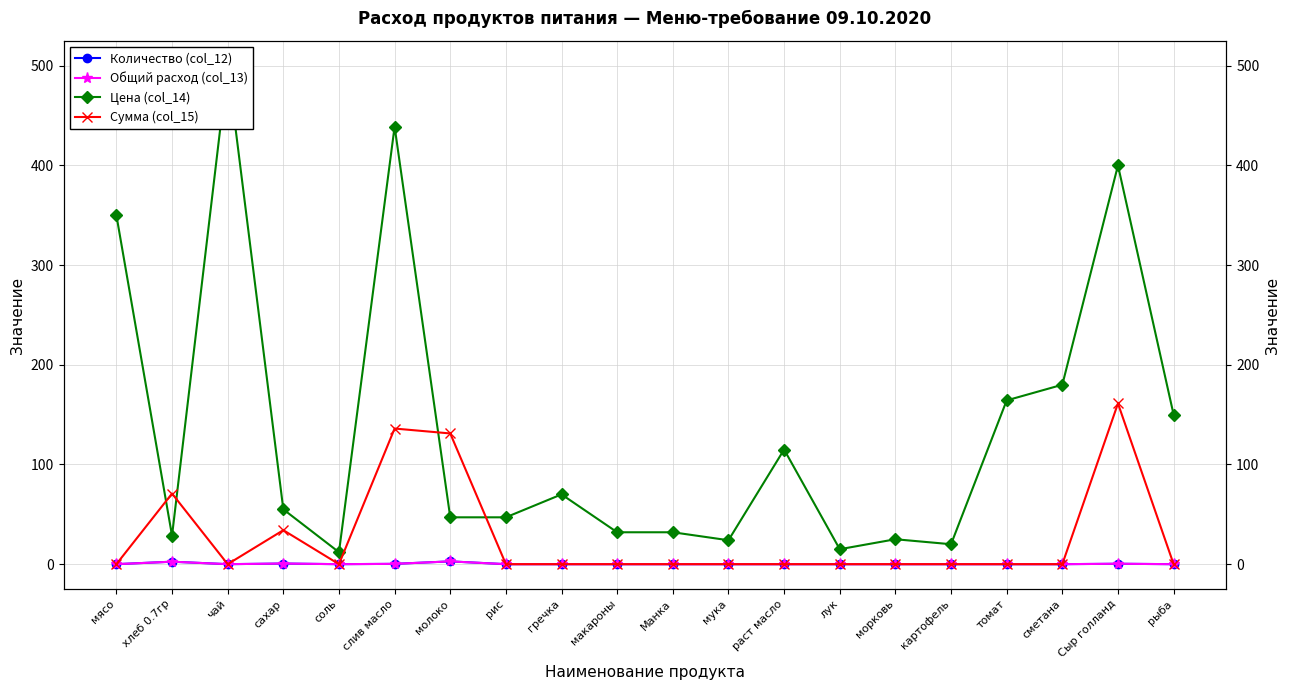

The value of Цена (col_14) at макароны is 7.7. True or false?

False